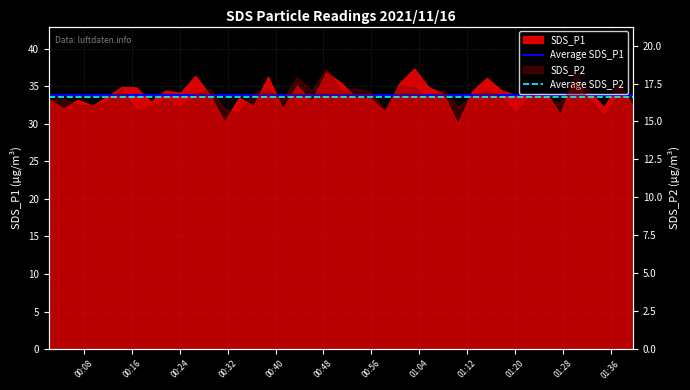

At how many categories does at least one series exceed 26?

40